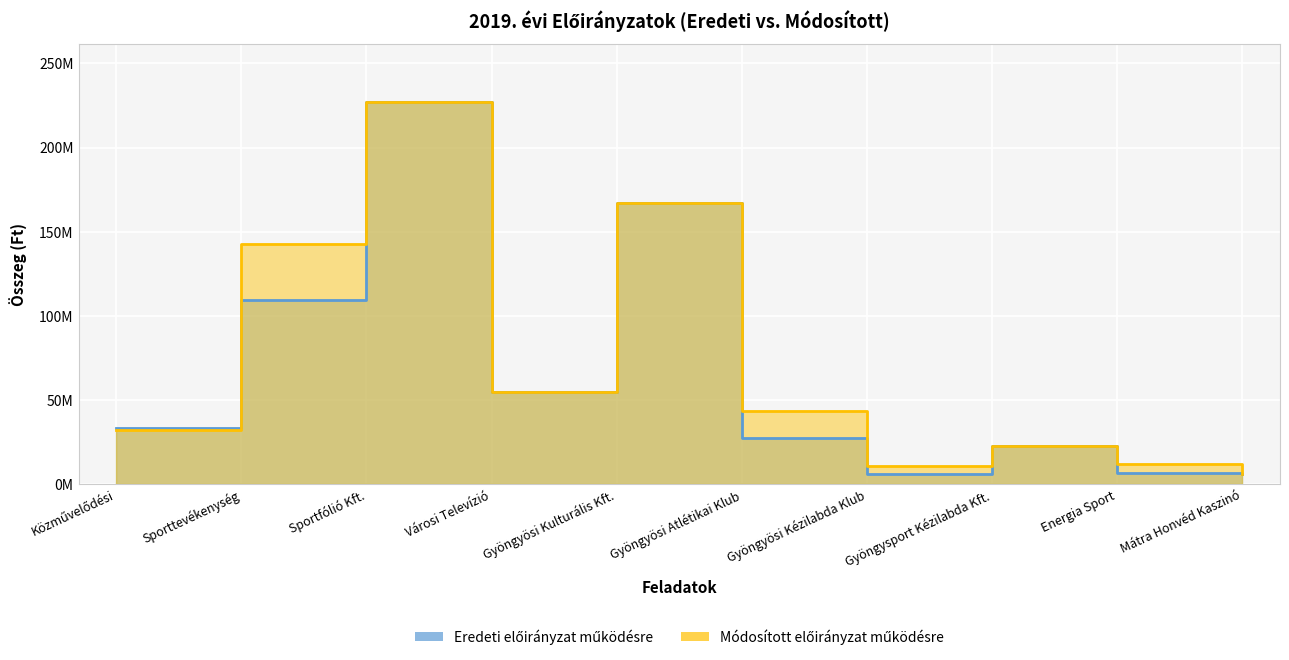

True or false: Eredeti előirányzat működésre has more than 0 points higher than both neighbors.

True